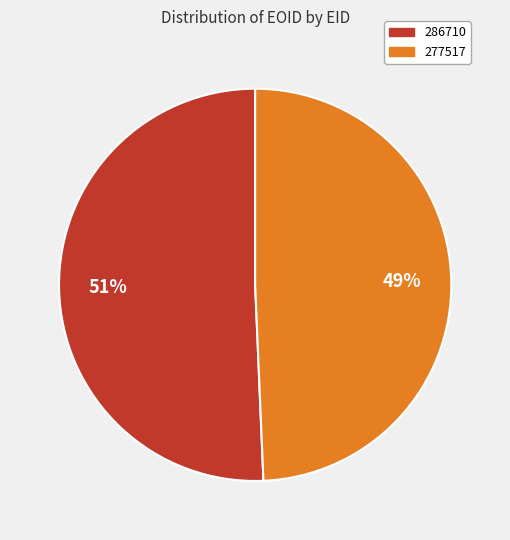

How many segments does this pie chart have?

2